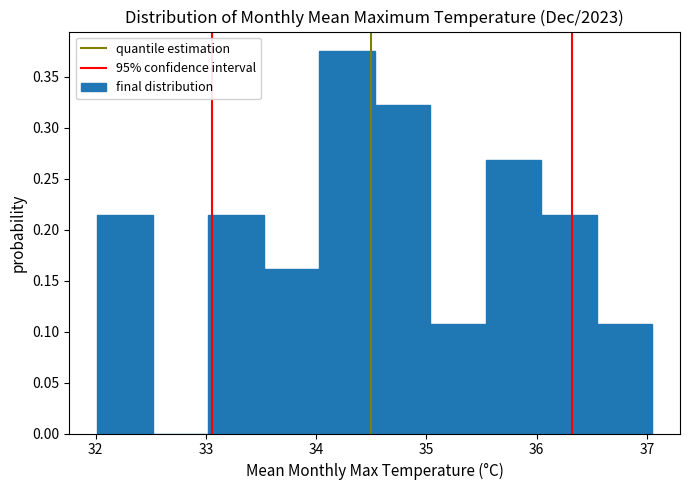

Which range on the x-axis has the tallest bar?

34.0 to 34.5